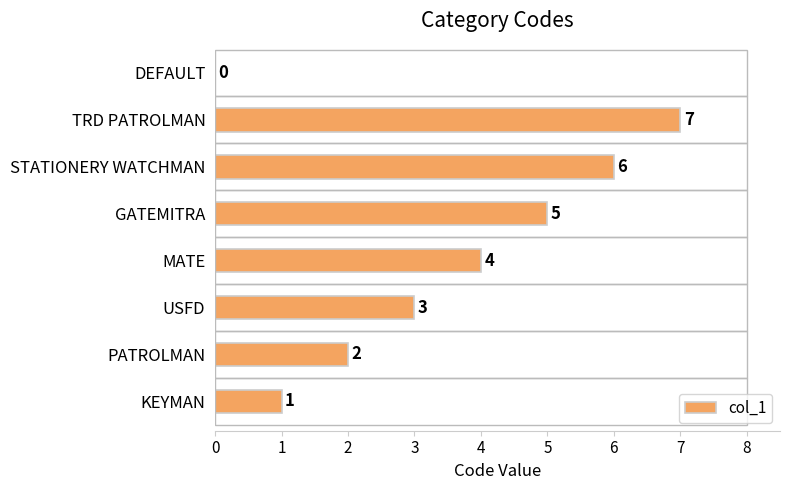

Reading top to bottom, extract all data points from this chart.

DEFAULT=0	TRD PATROLMAN=7	STATIONERY WATCHMAN=6	GATEMITRA=5	MATE=4	USFD=3	PATROLMAN=2	KEYMAN=1